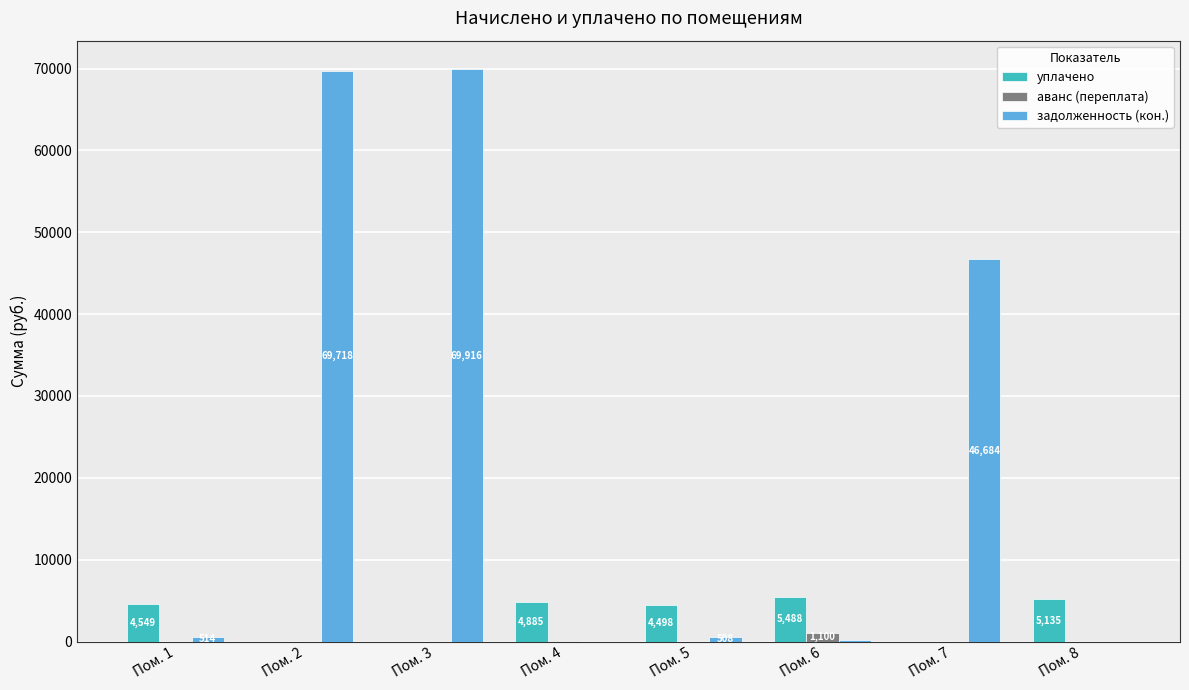

Which series has the largest total across all categories?

задолженность (кон.)